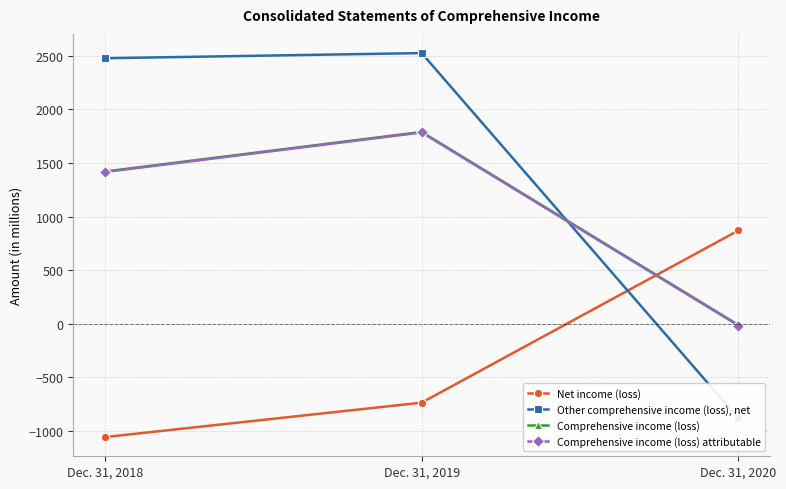

The value of Other comprehensive income (loss), net at Dec. 31, 2018 is 883. True or false?

False